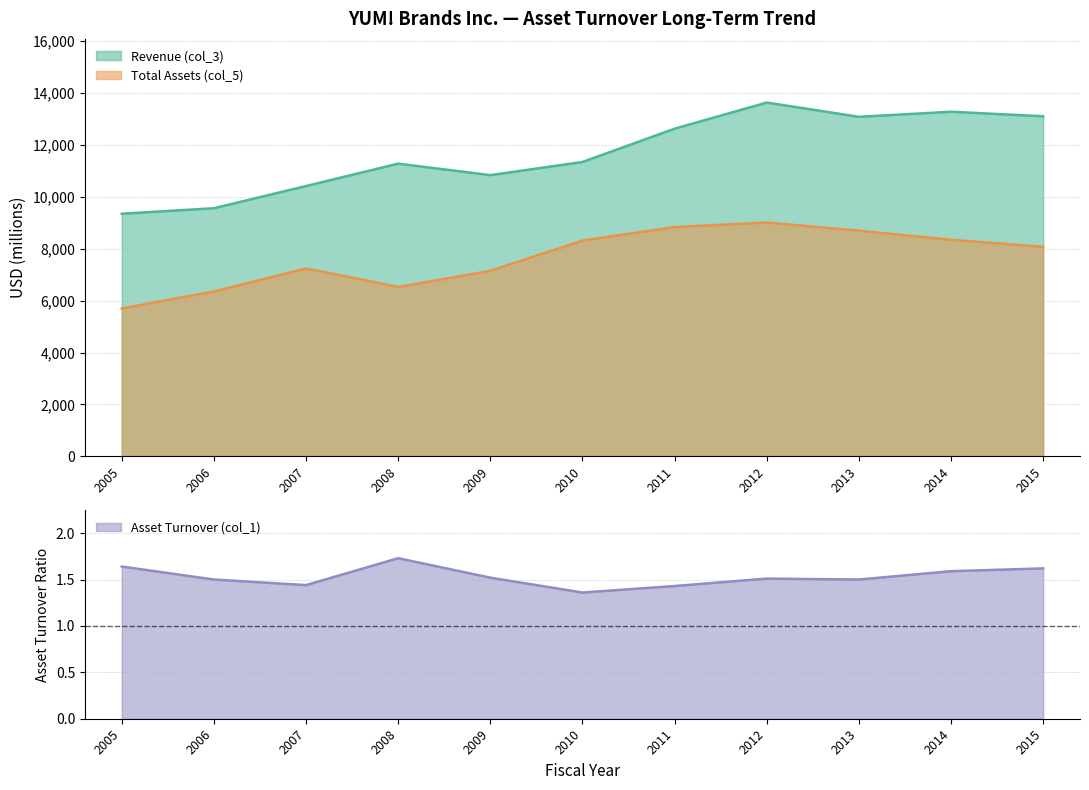

Is the value of Total Assets (col_5) at 2007 greater than the value of Asset Turnover (col_1) at 2005?

Yes